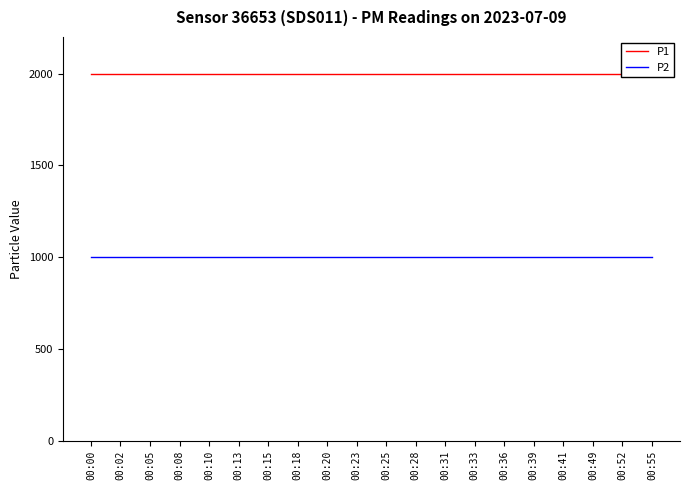

Which series has the largest range (max minus min)?

P1